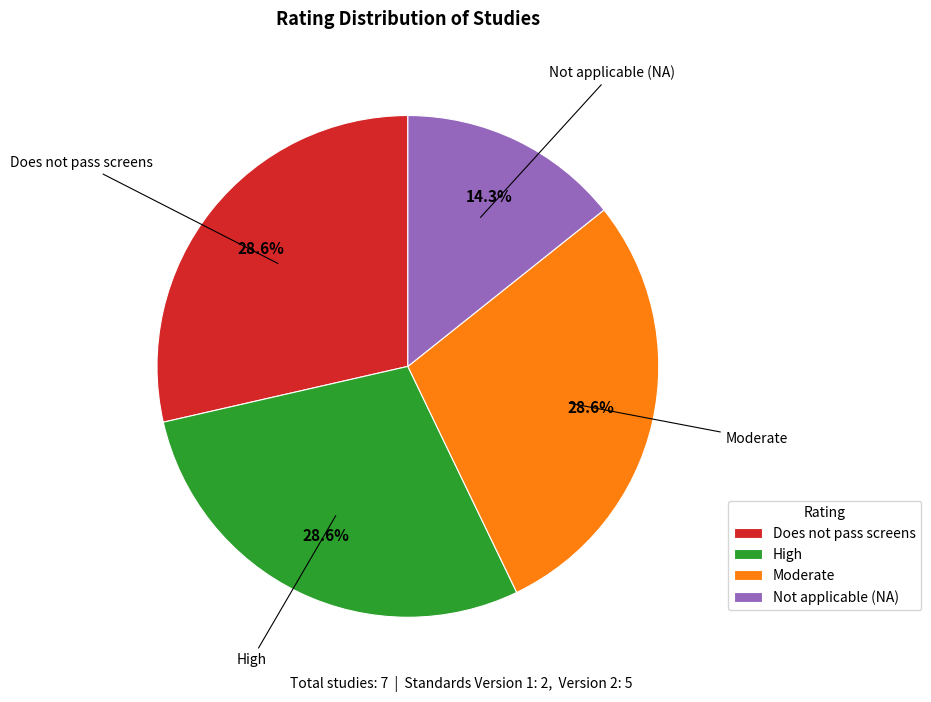

What is the smallest slice in the pie chart?

Not applicable (NA)